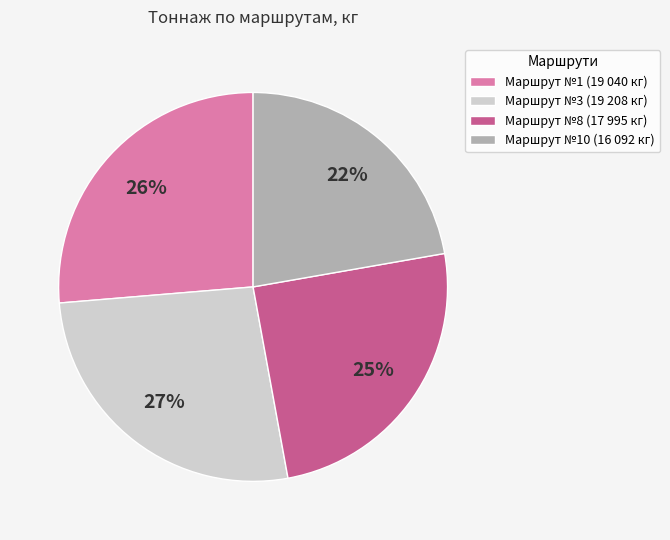

Which slice is the smallest?

Маршрут №10 (16 092 кг)